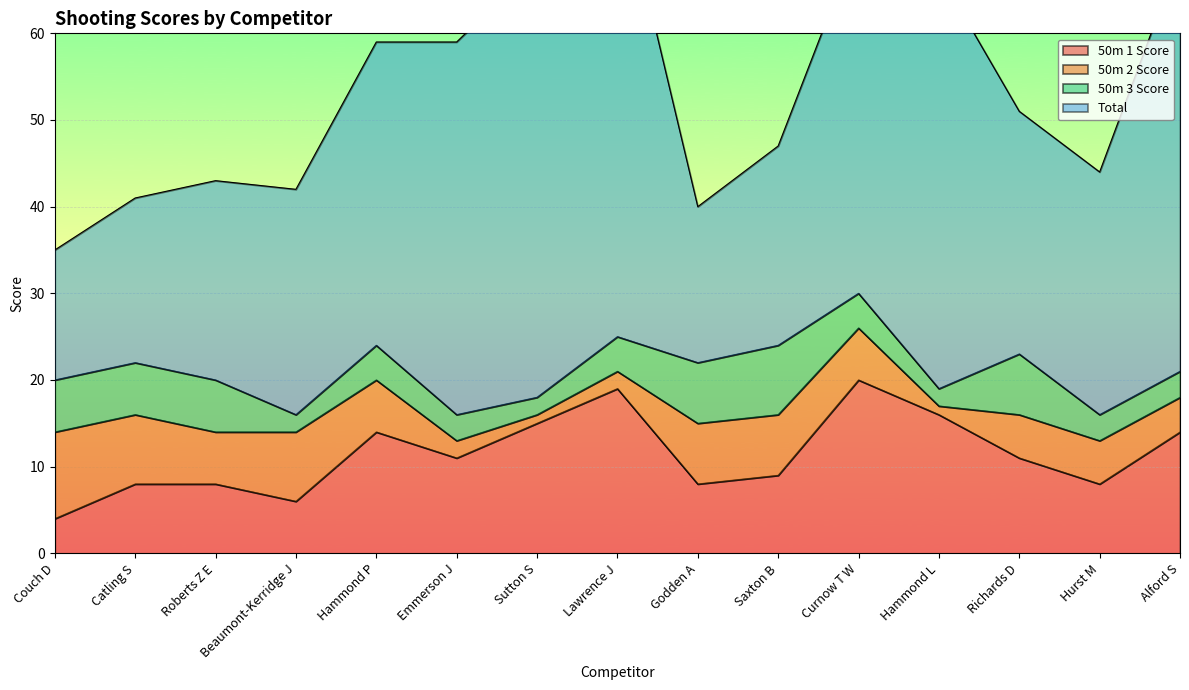

Reading right to left, extract all data points from this chart.

50m 1 Score: Alford S=14	Hurst M=8	Richards D=11	Hammond L=16	Curnow T W=20	Saxton B=9	Godden A=8	Lawrence J=19	Sutton S=15	Emmerson J=11	Hammond P=14	Beaumont-Kerridge J=6	Roberts Z E=8	Catling S=8	Couch D=4
50m 2 Score: Alford S=4	Hurst M=5	Richards D=5	Hammond L=1	Curnow T W=6	Saxton B=7	Godden A=7	Lawrence J=2	Sutton S=1	Emmerson J=2	Hammond P=6	Beaumont-Kerridge J=8	Roberts Z E=6	Catling S=8	Couch D=10
50m 3 Score: Alford S=3	Hurst M=3	Richards D=7	Hammond L=2	Curnow T W=4	Saxton B=8	Godden A=7	Lawrence J=4	Sutton S=2	Emmerson J=3	Hammond P=4	Beaumont-Kerridge J=2	Roberts Z E=6	Catling S=6	Couch D=6
Total: Alford S=48	Hurst M=28	Richards D=28	Hammond L=48	Curnow T W=41	Saxton B=23	Godden A=18	Lawrence J=54	Sutton S=50	Emmerson J=43	Hammond P=35	Beaumont-Kerridge J=26	Roberts Z E=23	Catling S=19	Couch D=15